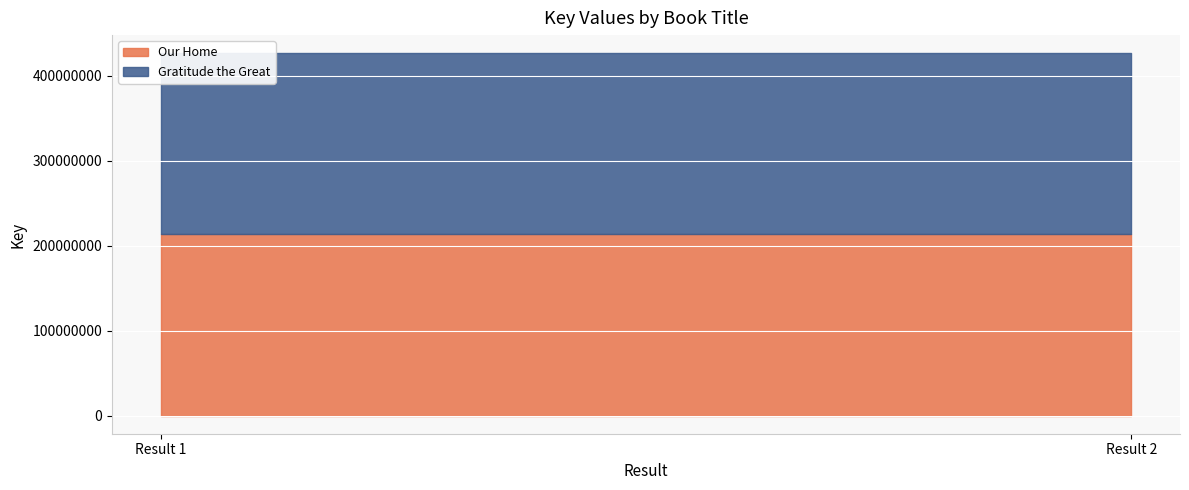

At which category does the chart reach its minimum across all series?

Result 1